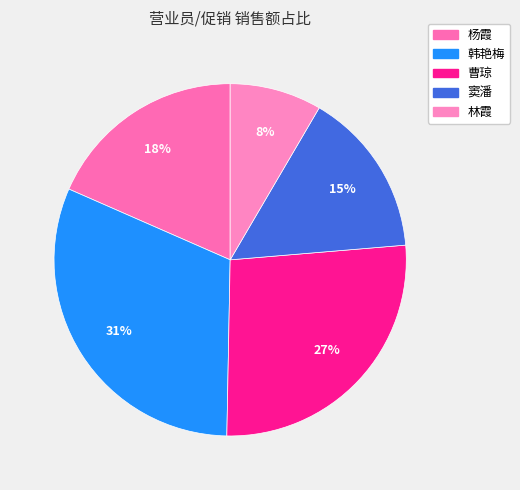

To the nearest percent, what portion does 曹琼 represent?

27%